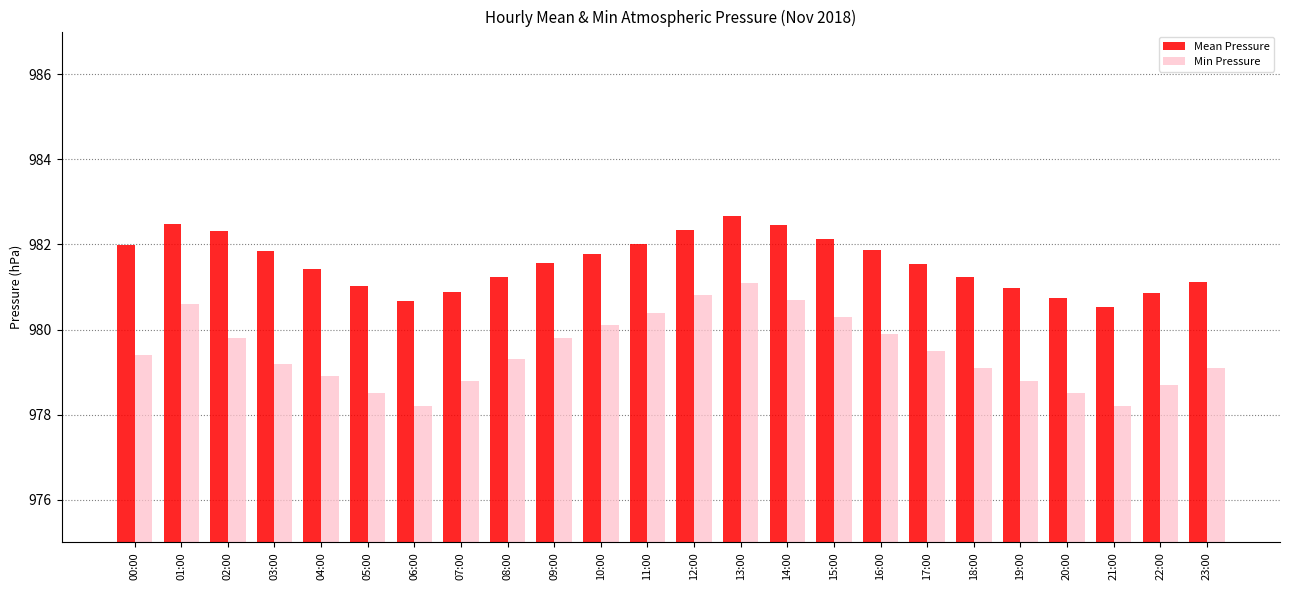

Is it true that Mean Pressure equals 340.5 at 02:00?

False